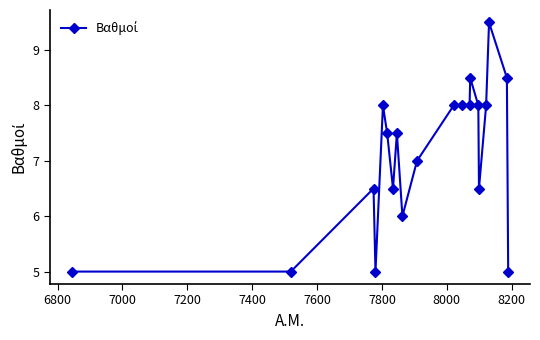

Reading left to right, list all the values displayed in this chart.

5.0	5.0	6.5	5.0	8.0	7.5	6.5	7.5	6.0	7.0	8.0	8.0	8.0	8.5	8.0	6.5	8.0	9.5	8.5	5.0